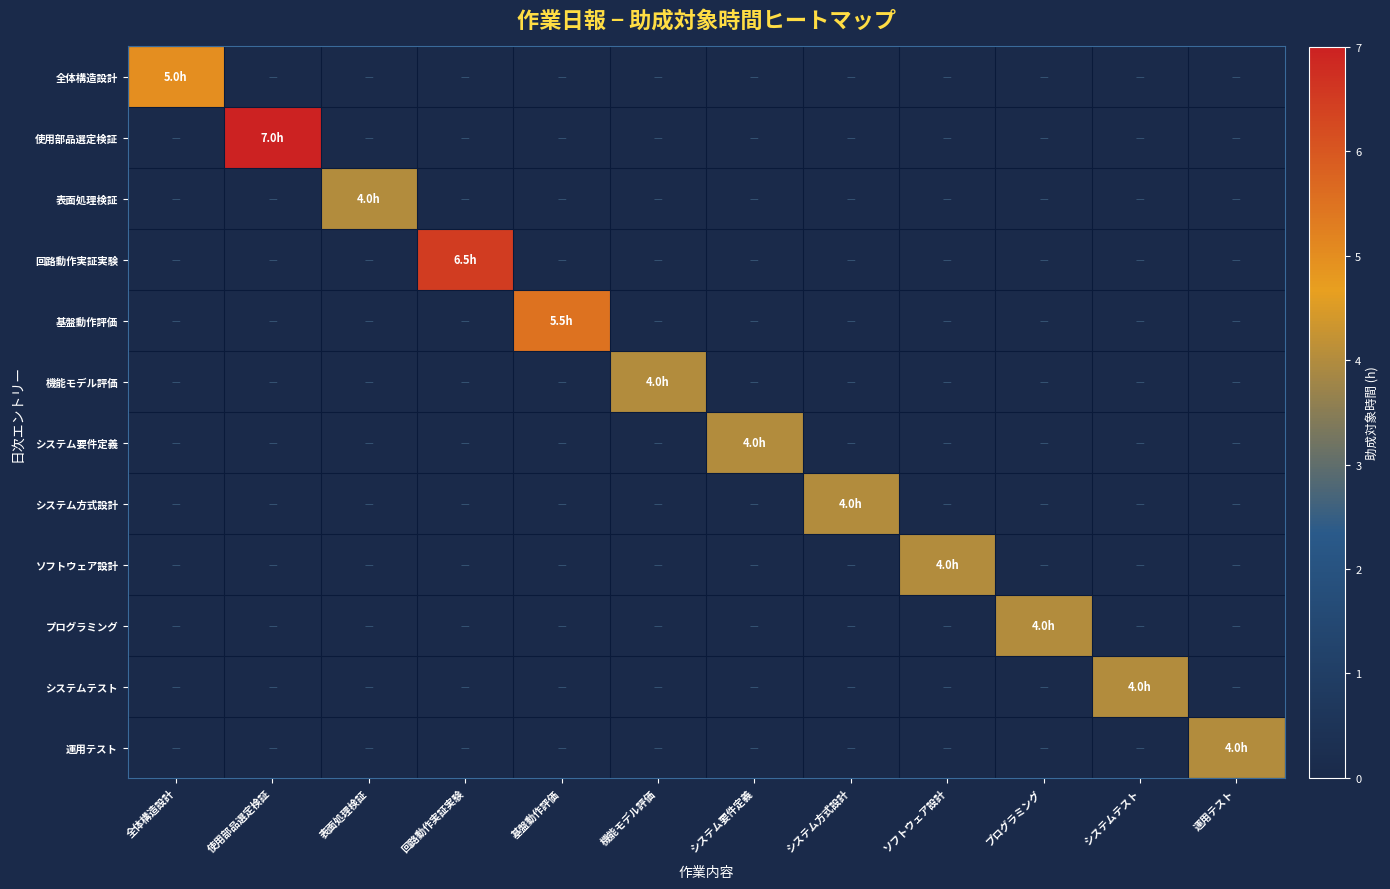

What is the spread (max minus min) of values at システム要件定義?

4.0